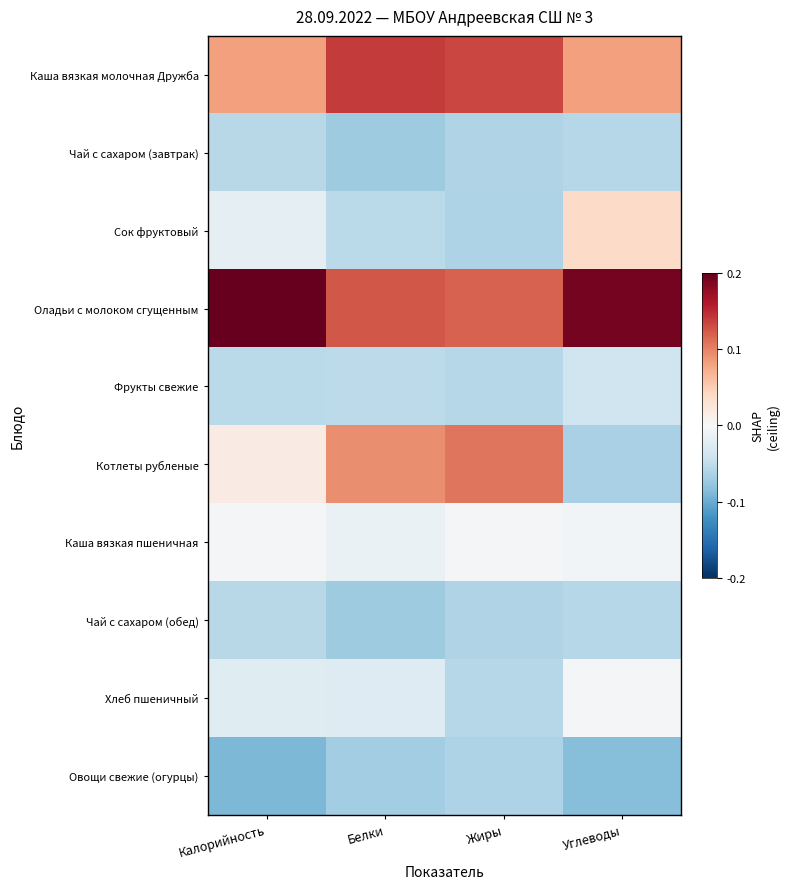

Which has a higher value, Жиры or Белки?

Белки